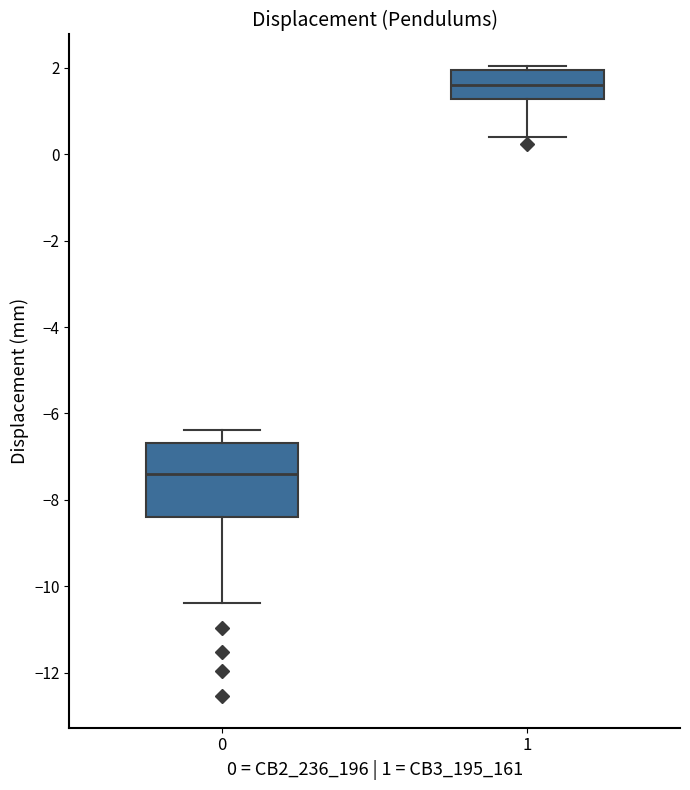

Reading left to right, transcribe this box plot: for each box, give where its median line is, the range the box spans, and where its two whiskers end, as read against the y-axis. The values are not printed on the chart, so give them approximately, as read against the axis.

0: median -7.4, box -8.4 to -6.6, whiskers -10.4 to -6.4
1: median 1.6, box 1.2 to 2.0, whiskers 0.4 to 2.0 (just above the box's upper edge)